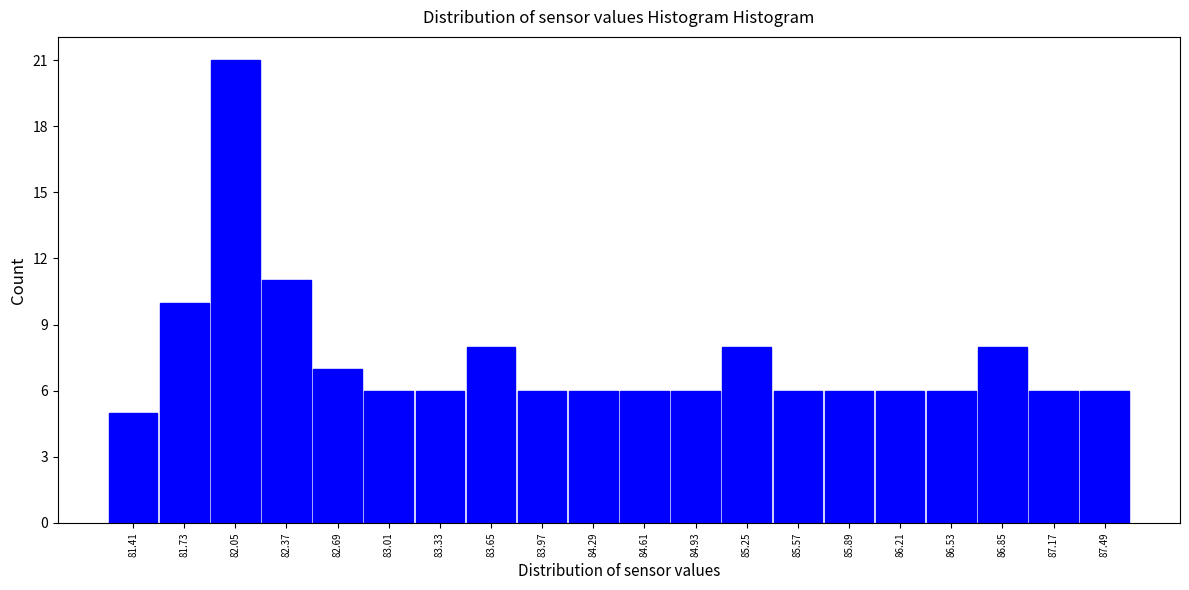

Reading left to right, transcribe this chart: for each bar, give the range it covers on the x-axis and its height. Neither the bar edges nor the heights are printed on the chart, so give them approximately, as read against the axes.

81.25 to 81.57: 5
81.57 to 81.89: 10
81.89 to 82.21: 21
82.21 to 82.53: 11
82.53 to 82.85: 7
82.85 to 83.17: 6
83.17 to 83.49: 6
83.49 to 83.81: 8
83.81 to 84.13: 6
84.13 to 84.45: 6
84.45 to 84.77: 6
84.77 to 85.09: 6
85.09 to 85.41: 8
85.41 to 85.73: 6
85.73 to 86.05: 6
86.05 to 86.37: 6
86.37 to 86.69: 6
86.69 to 87.01: 8
87.01 to 87.33: 6
87.33 to 87.65: 6